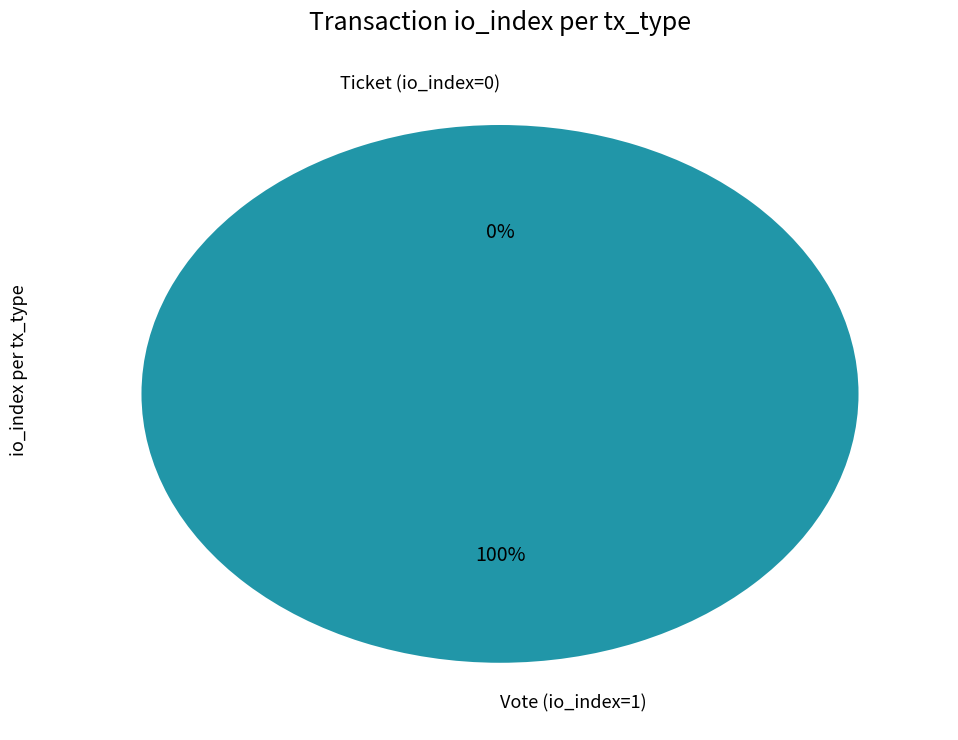

Is there any slice that represents more than half of the pie?

Yes